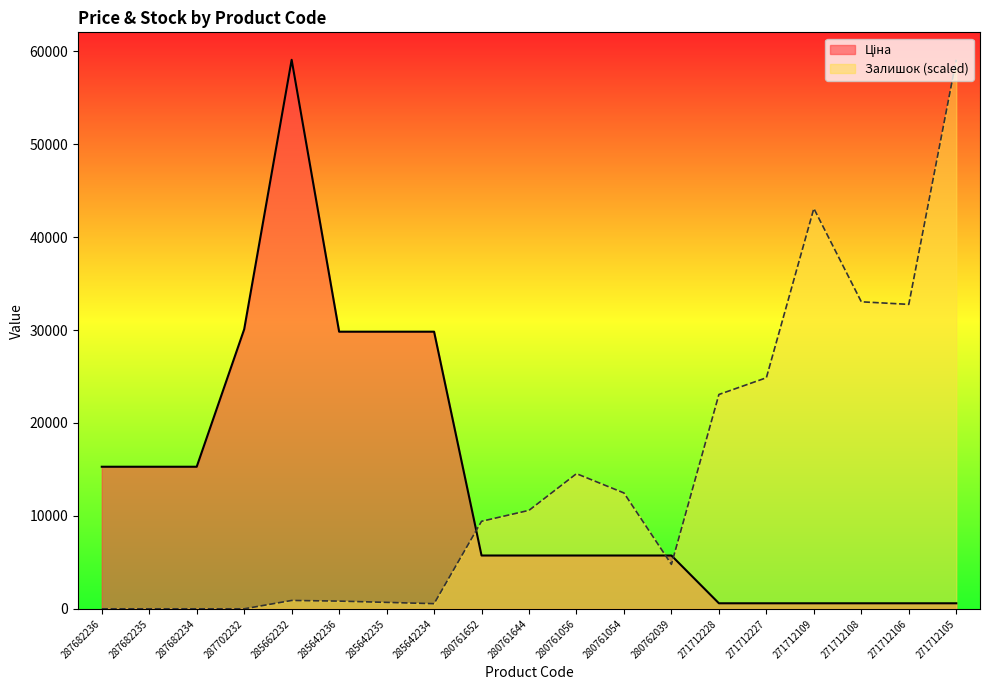

How many data points in Залишок are above 9418?

10